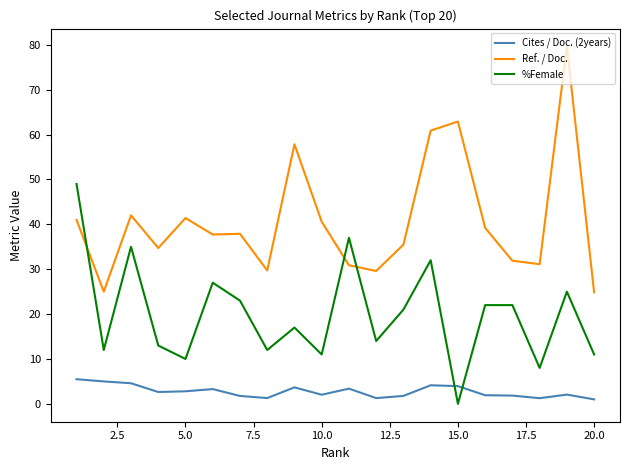

Which series has the largest range (max minus min)?

Ref. / Doc.